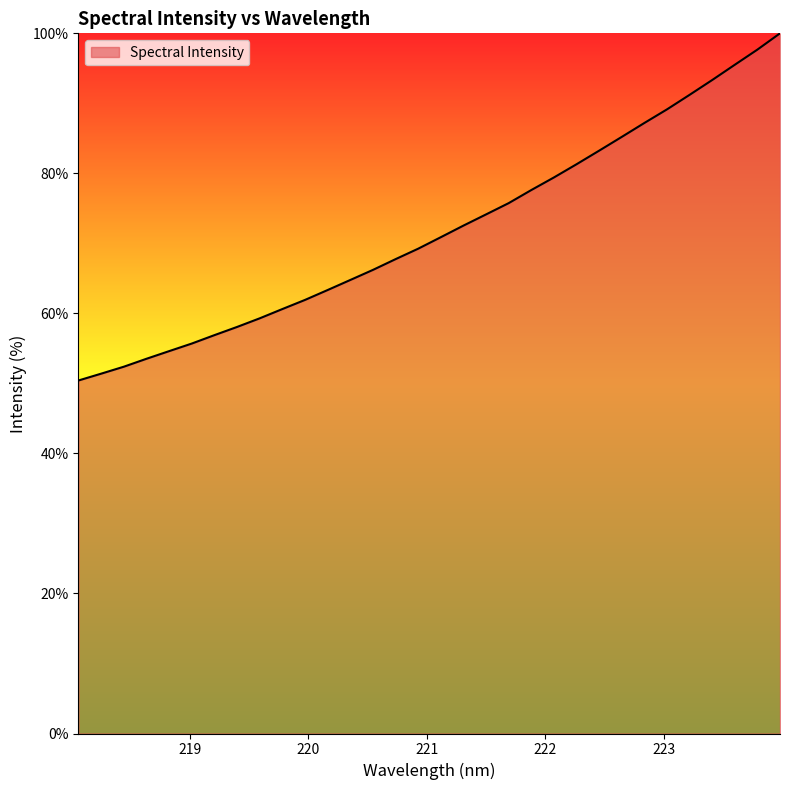

Count the number of values greater than 70.

16